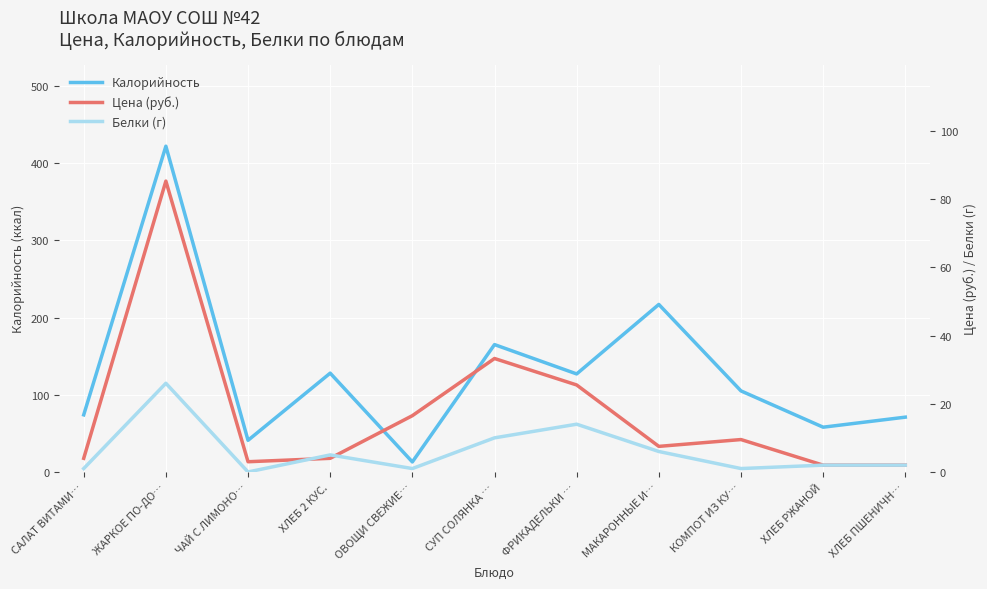

Where do Цена (руб.) and Калорийность first cross each other?

ХЛЕБ 2 КУС. and ОВОЩИ СВЕЖИЕ…